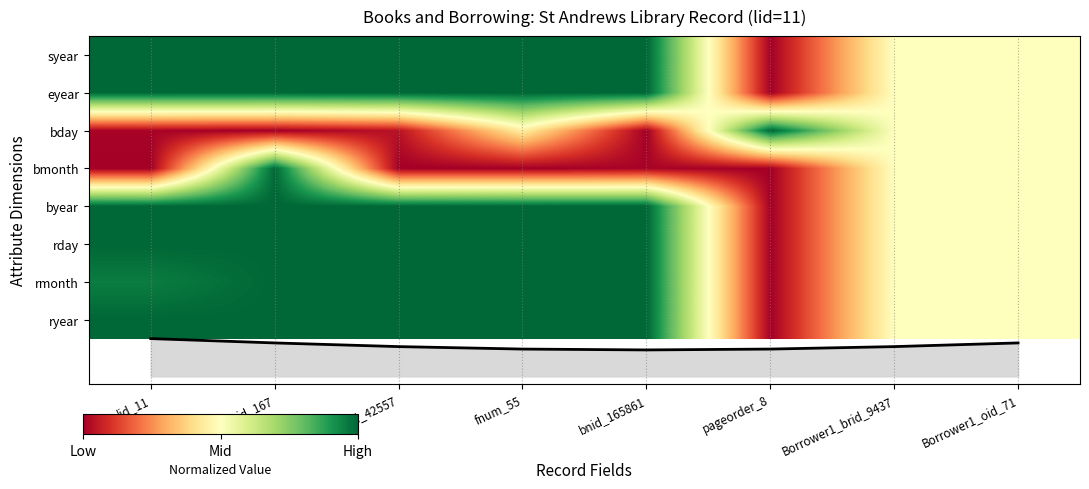

What is the highest value of the byear series?

1.0